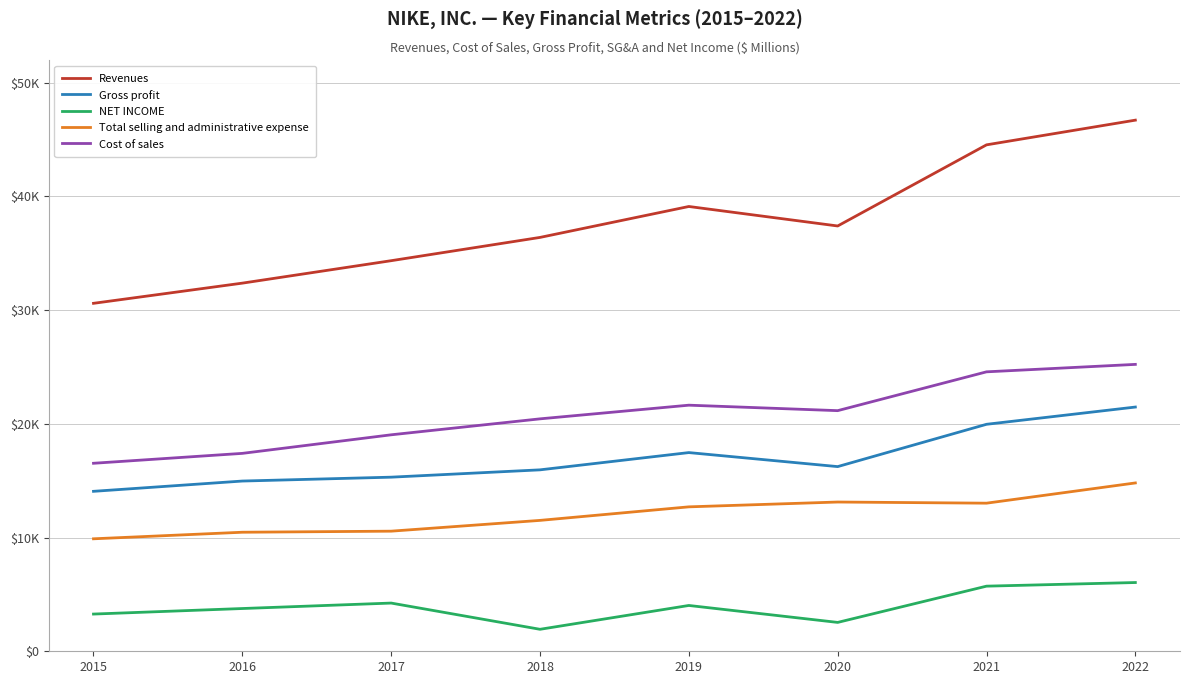

In Total selling and administrative expense, how many points are higher than both neighbors (excluding endpoints)?

1